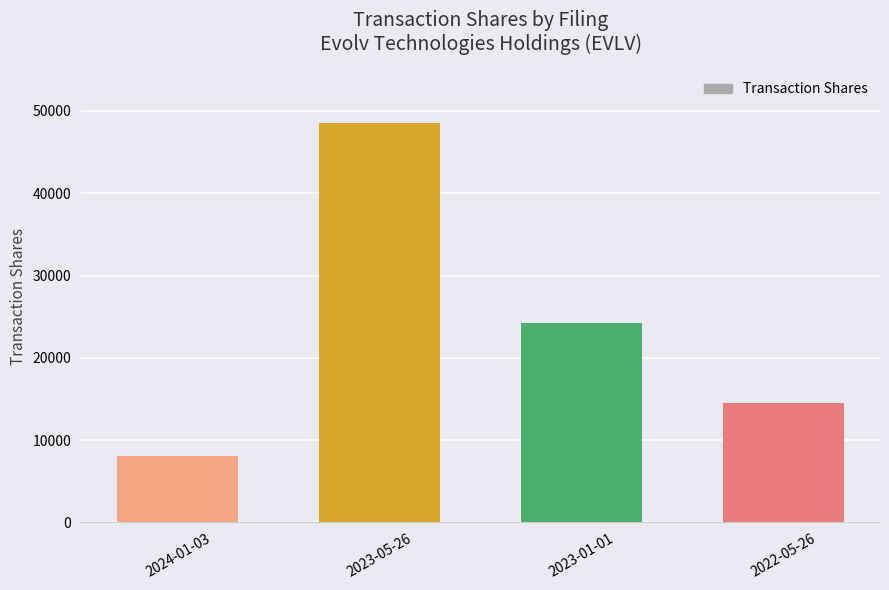

At which label does the data first exceed 24271?

2023-05-26